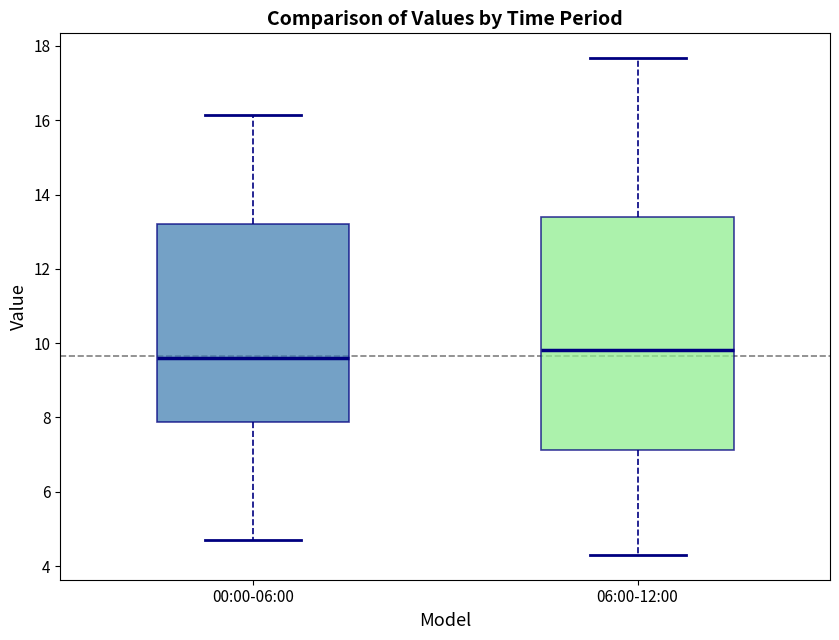

Which box has the highest median line?

06:00-12:00